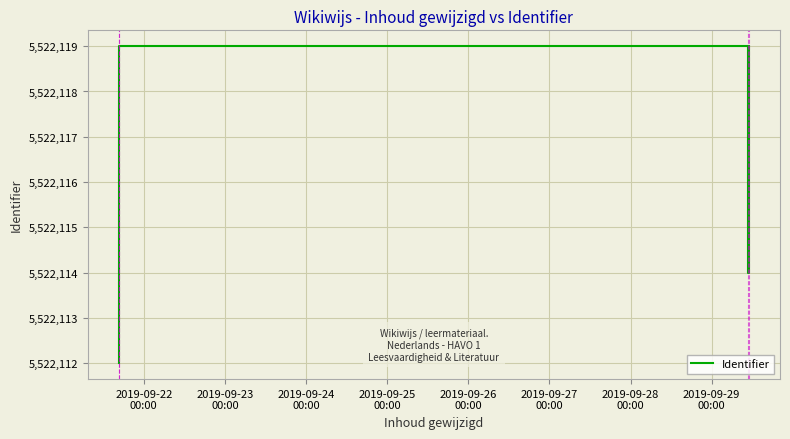

Reading left to right, what are all the values shown in this chart?

5522112	5522119	5522114	5522119